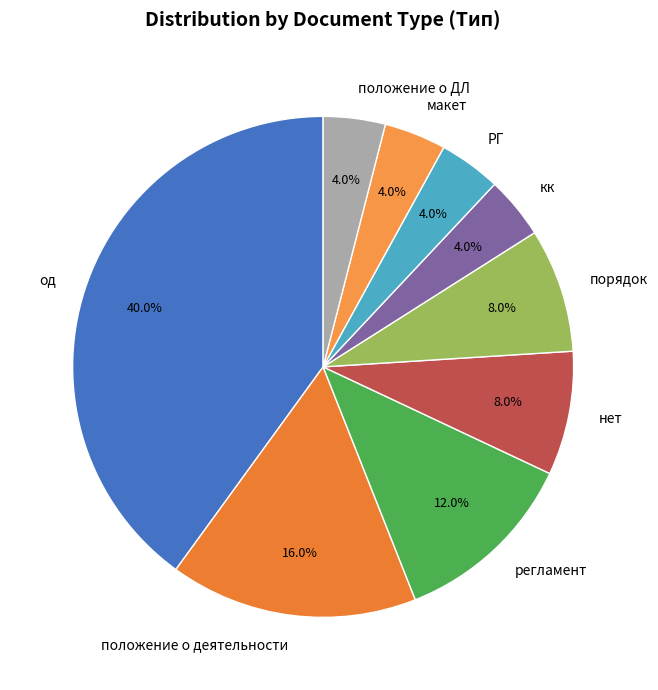

To the nearest percent, what portion does порядок represent?

8%